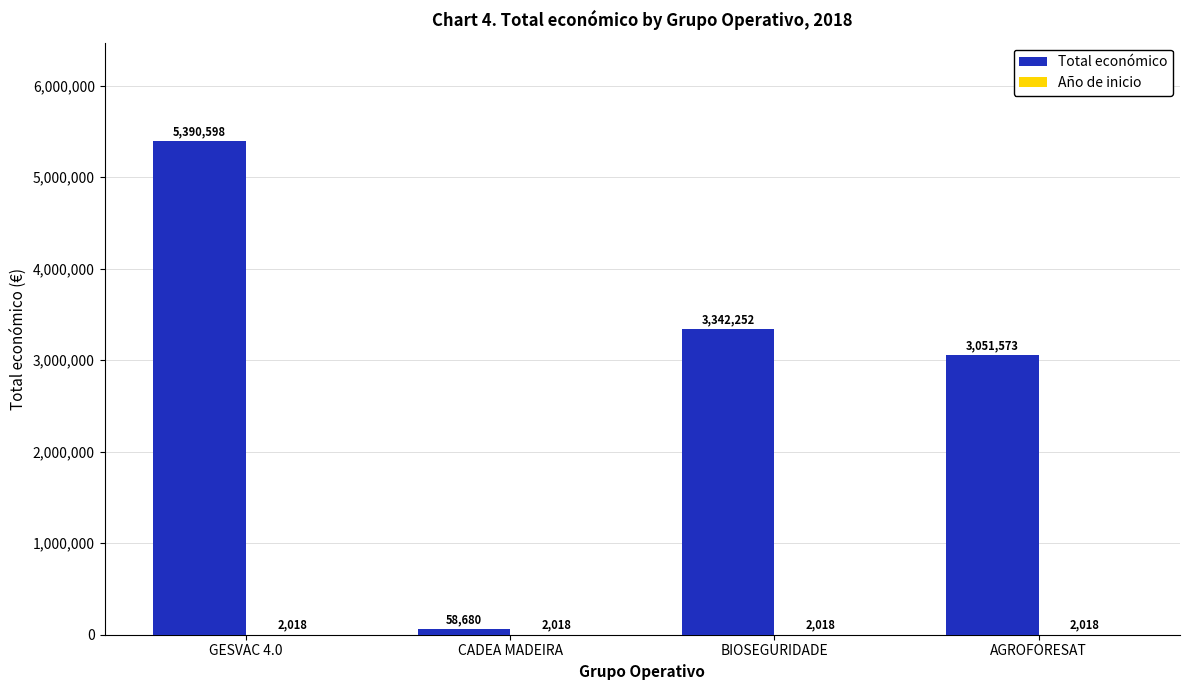

What is the maximum value shown in the chart?

5390598